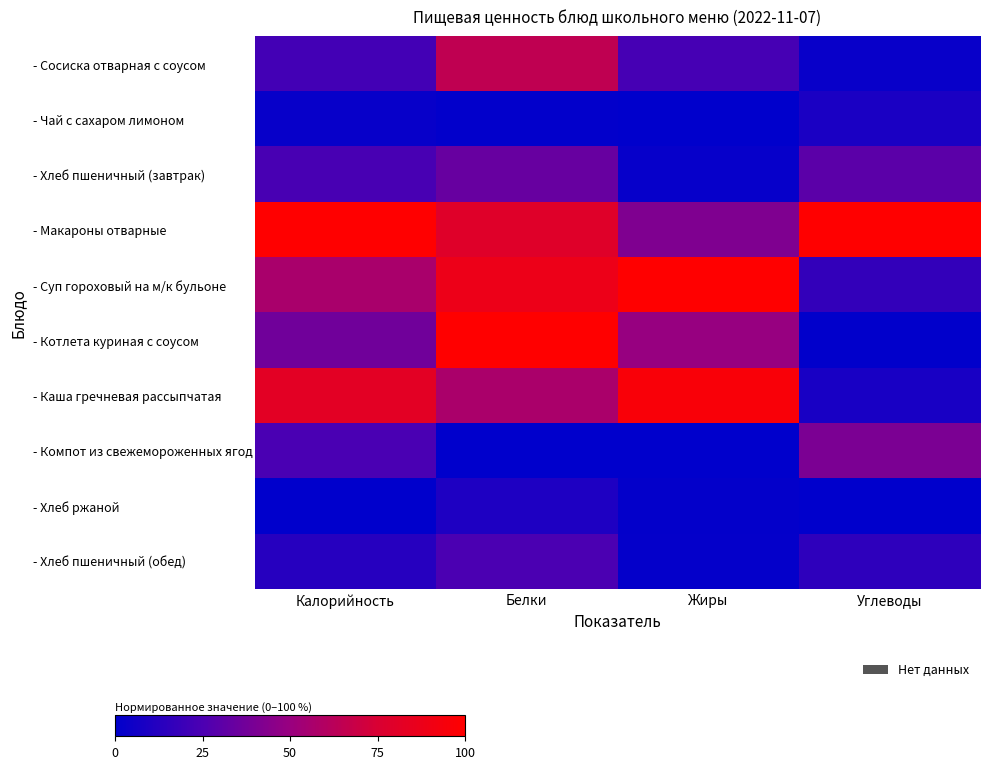

Reading right to left, what are all the values shown in this chart?

- Сосиска отварная с соусом: Углеводы=0.0	Жиры=0.2	Белки=0.7	Калорийность=0.2
- Чай с сахаром лимоном: Углеводы=0.1	Жиры=0.0	Белки=0.0	Калорийность=0.0
- Хлеб пшеничный (завтрак): Углеводы=0.3	Жиры=0.0	Белки=0.3	Калорийность=0.2
- Макароны отварные: Углеводы=1.0	Жиры=0.4	Белки=0.8	Калорийность=1.0
- Суп гороховый на м/к бульоне: Углеводы=0.2	Жиры=1.0	Белки=0.9	Калорийность=0.6
- Котлета куриная с соусом: Углеводы=0.0	Жиры=0.5	Белки=1.0	Калорийность=0.4
- Каша гречневая рассыпчатая: Углеводы=0.1	Жиры=1.0	Белки=0.6	Калорийность=0.8
- Компот из свежемороженных ягод: Углеводы=0.4	Жиры=0.0	Белки=0.0	Калорийность=0.2
- Хлеб ржаной: Углеводы=0.0	Жиры=0.0	Белки=0.1	Калорийность=0.0
- Хлеб пшеничный (обед): Углеводы=0.2	Жиры=0.0	Белки=0.2	Калорийность=0.1